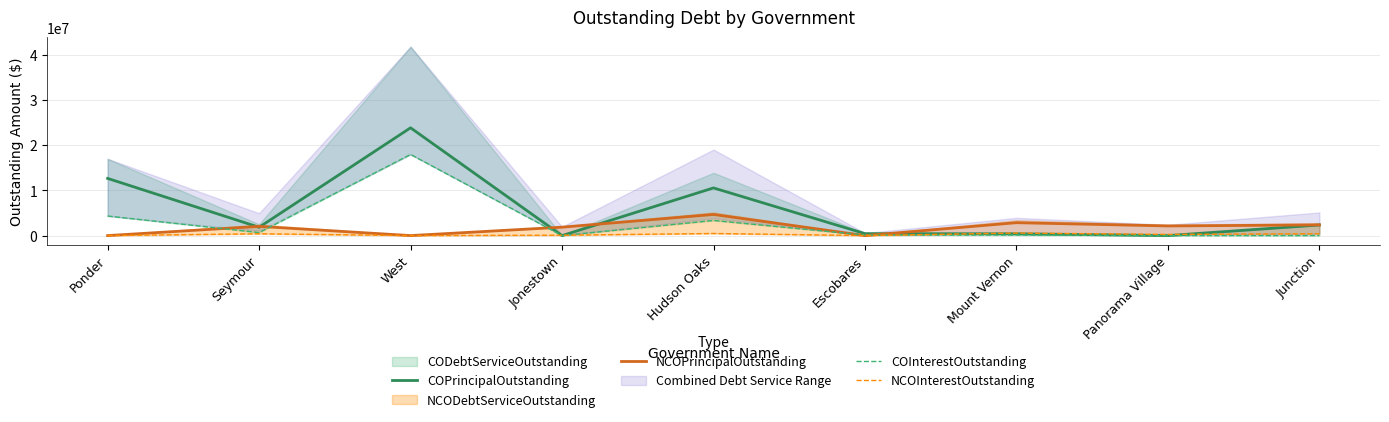

What is the sum of the COPrincipalOutstanding values at Mount Vernon and Panorama Village?

390000